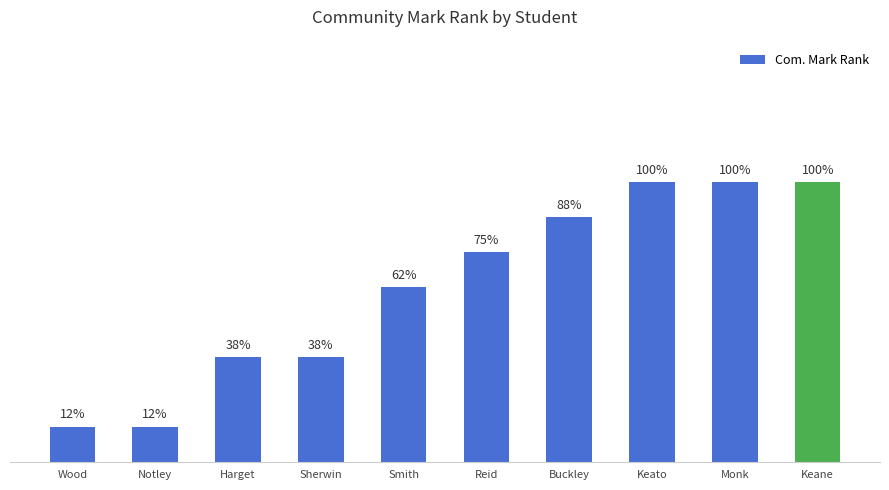

Are the bars horizontal?

No